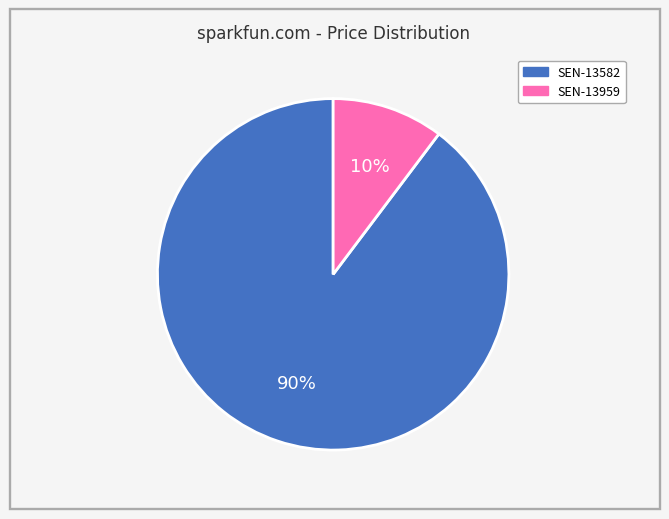

Is there any slice that represents more than half of the pie?

Yes